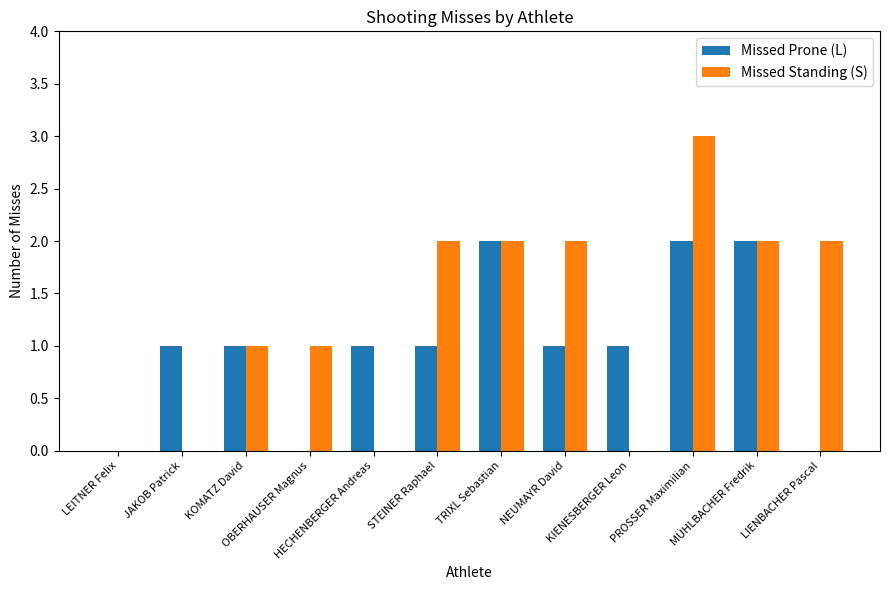

Which series has the largest total across all categories?

Missed Standing (S)